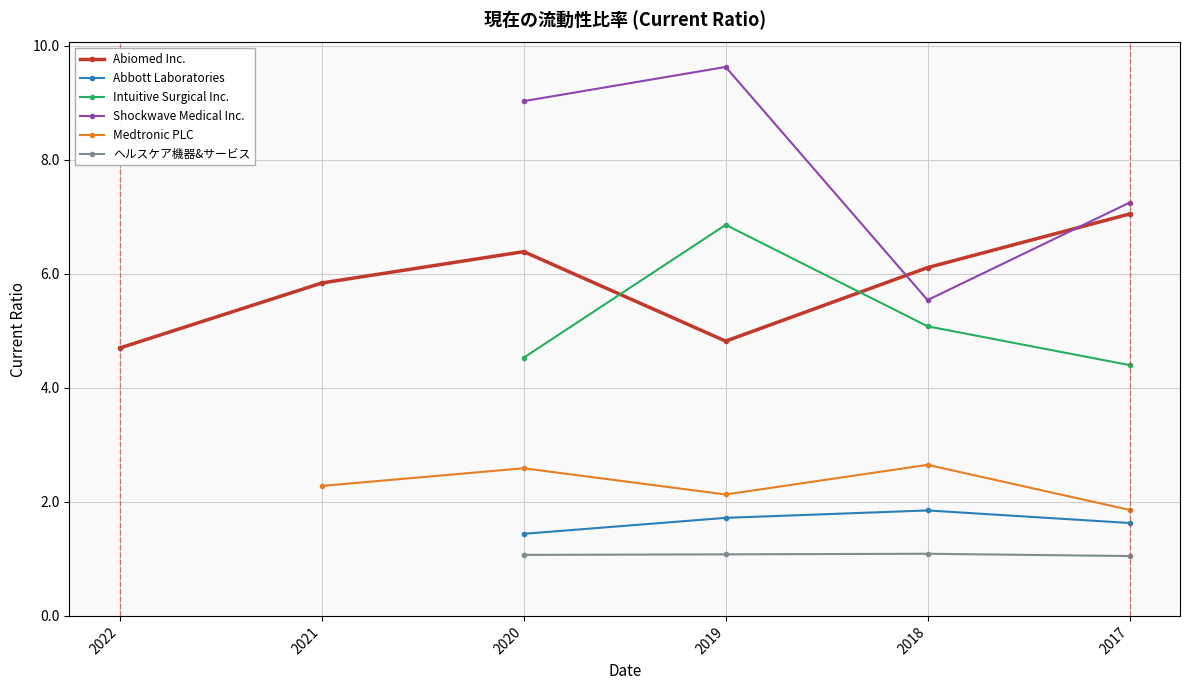

True or false: Medtronic PLC has more than 2 points higher than both neighbors.

False